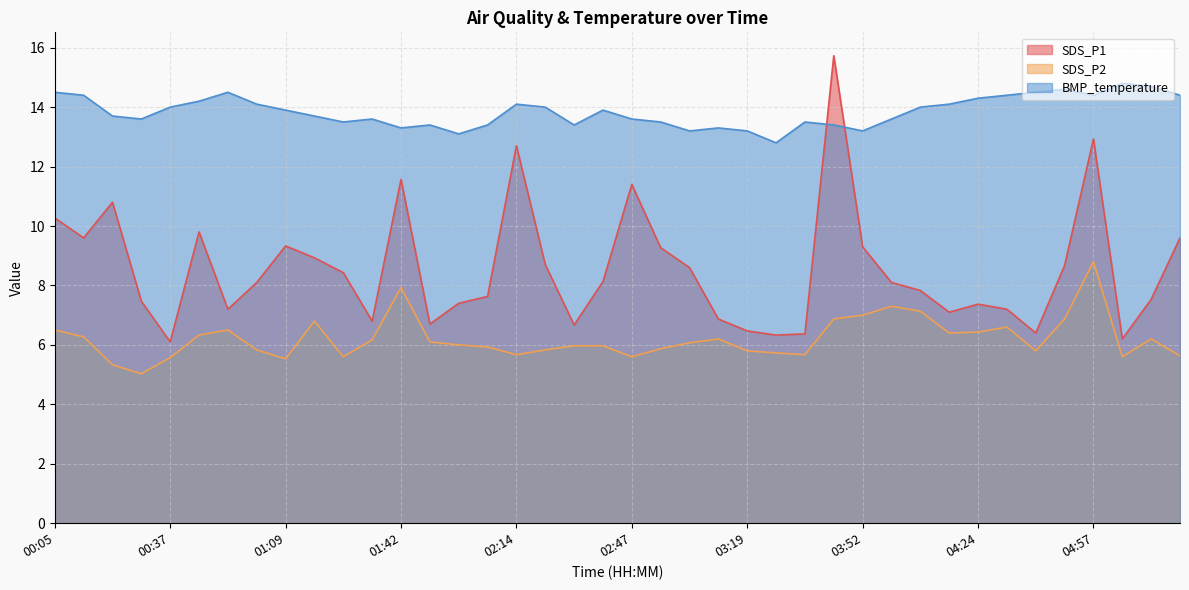

Which label corresponds to the smallest value in the chart?

00:29